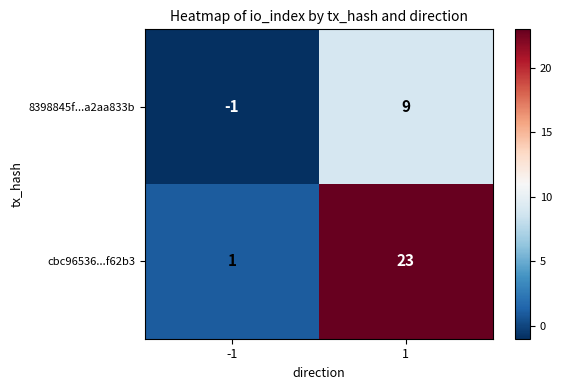

Is it true that 8398845f...a2aa833b equals -1 at -1?

True